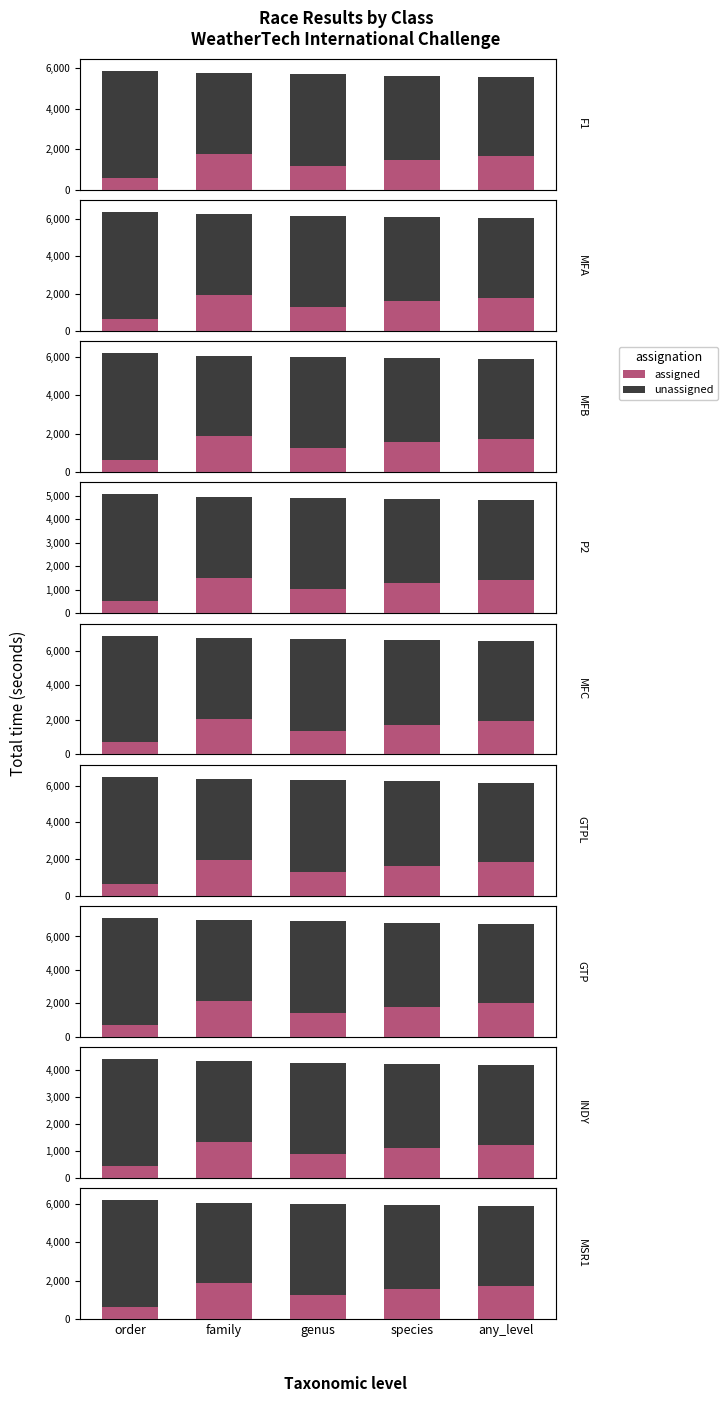

Where is unassigned nearest to the value 4872?

genus